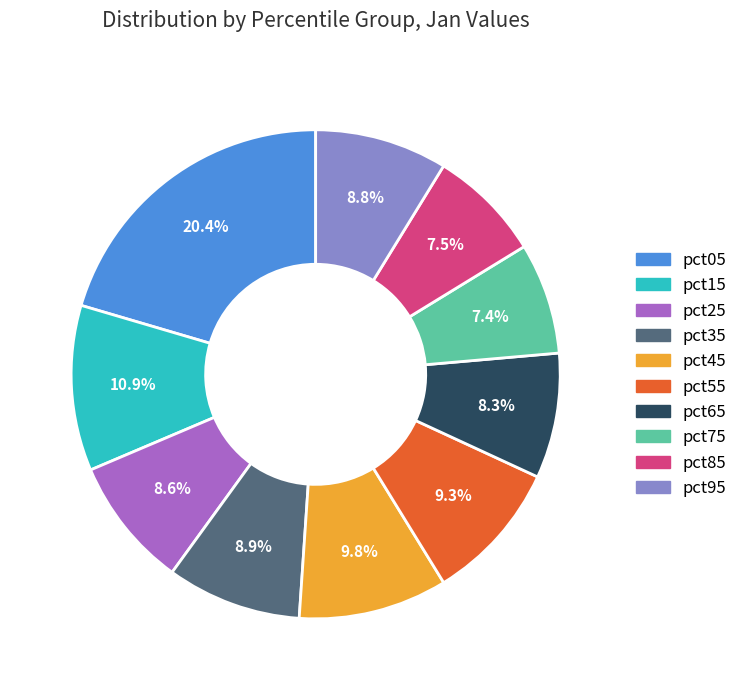

To the nearest percent, what portion does pct55 represent?

9%